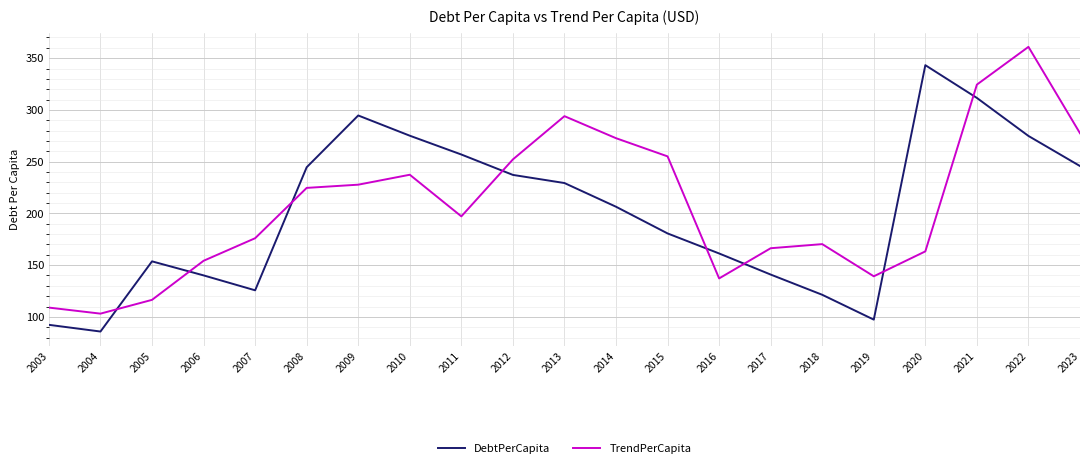

What is the spread (max minus min) of values at 2012?

15.0